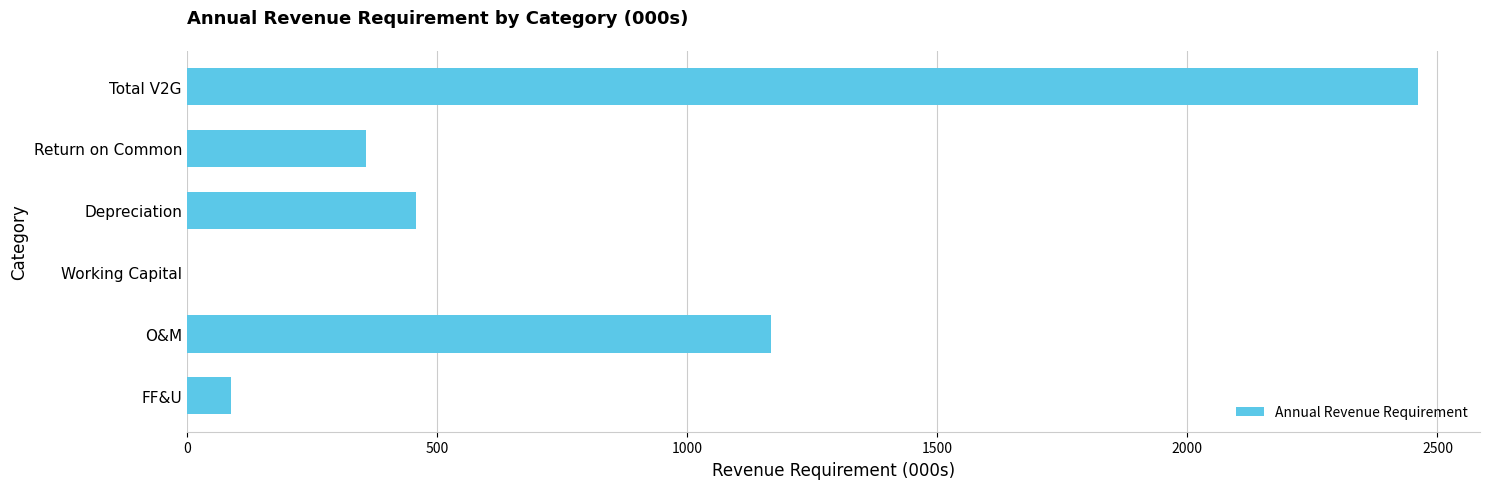

The chart shows a value of 358.3 at Return on Common. True or false?

True